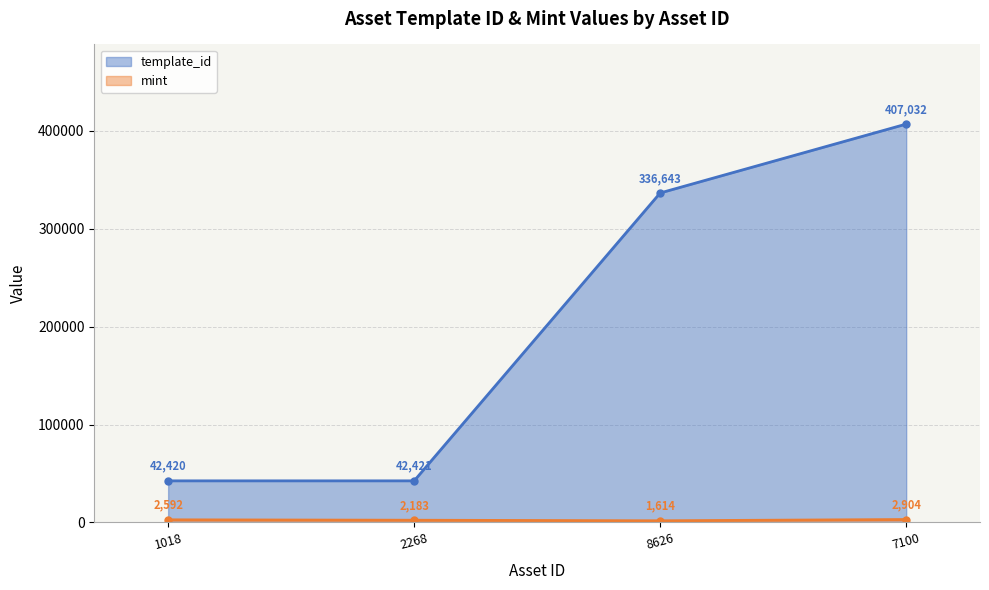

True or false: template_id has more than 0 interior local peaks.

False